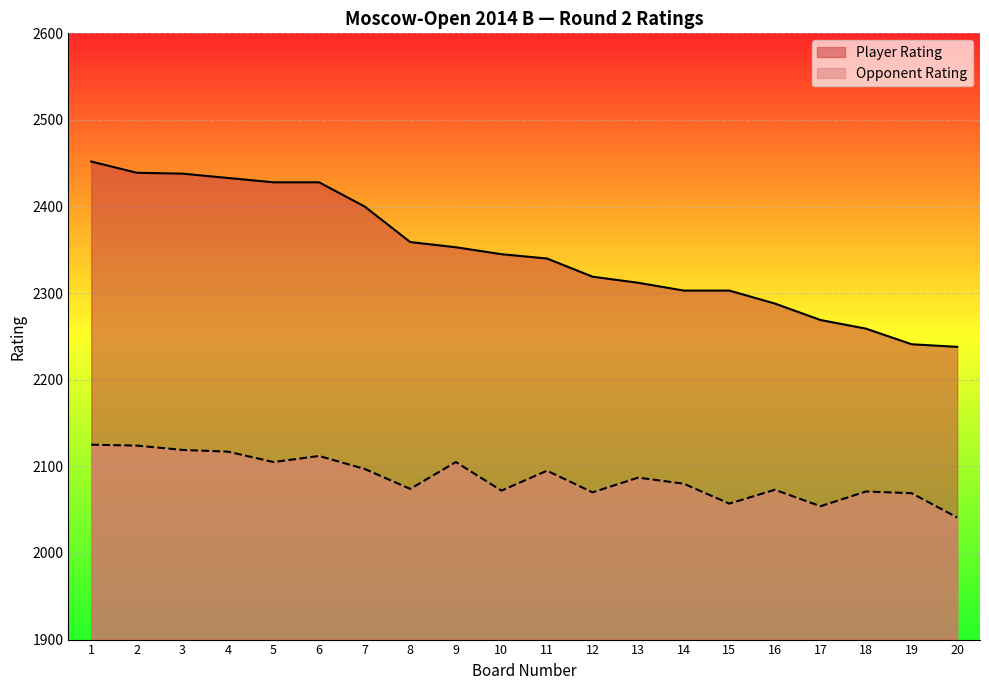

List the series in order of their peak value, lowest first.

Opponent Rating, Player Rating